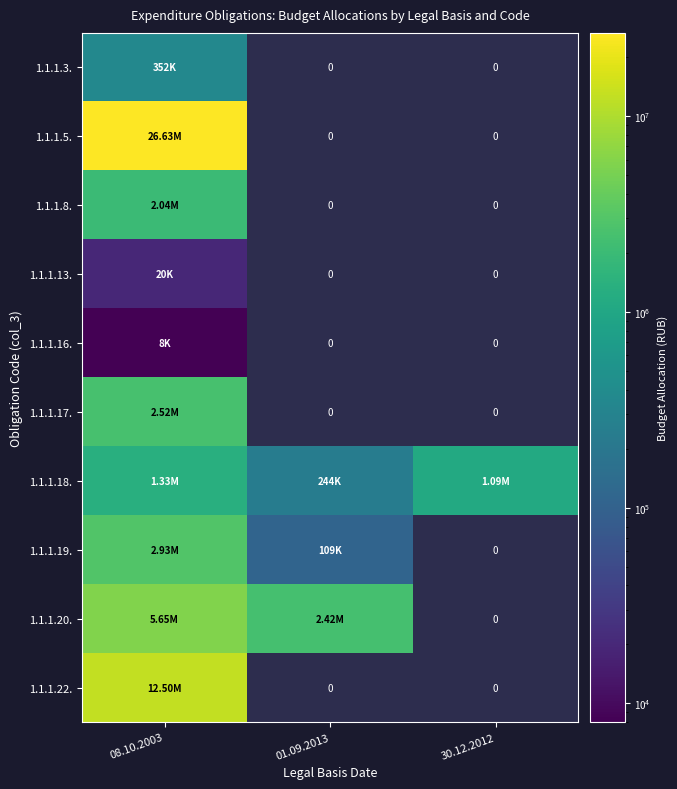

Which label corresponds to the smallest value in the chart?

08.10.2003